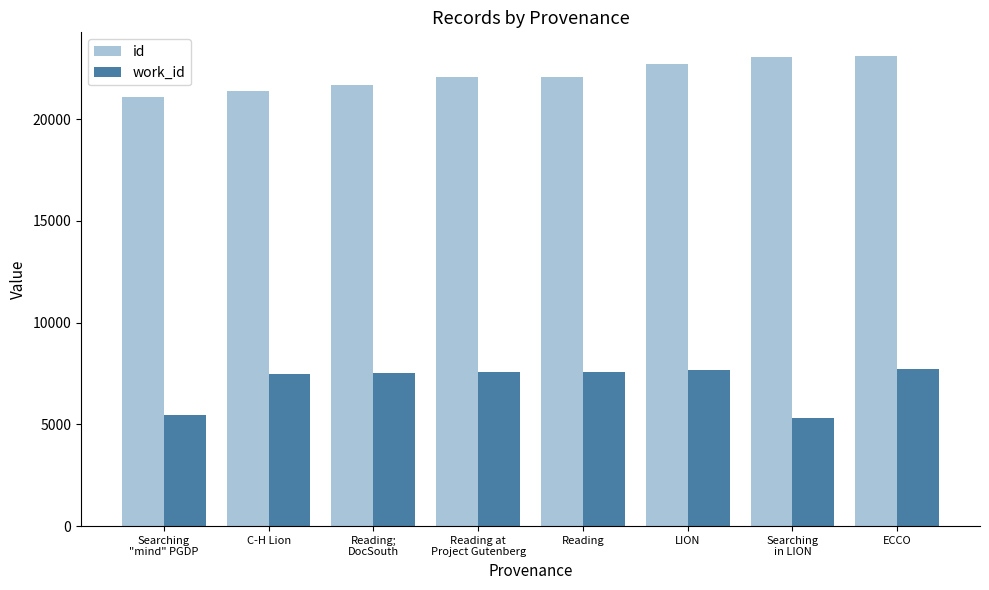

What position from the right is C-H Lion?

7